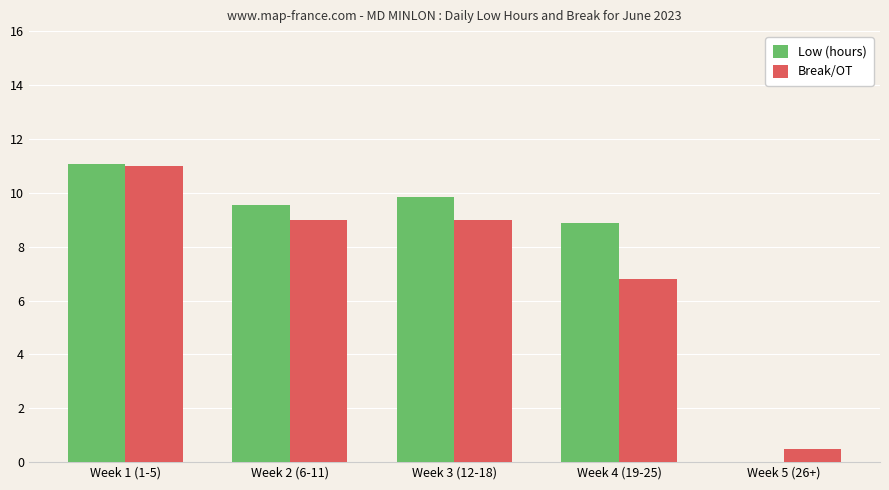

Between Week 1 (1-5) and Week 2 (6-11), which series saw the biggest shift?

Break/OT